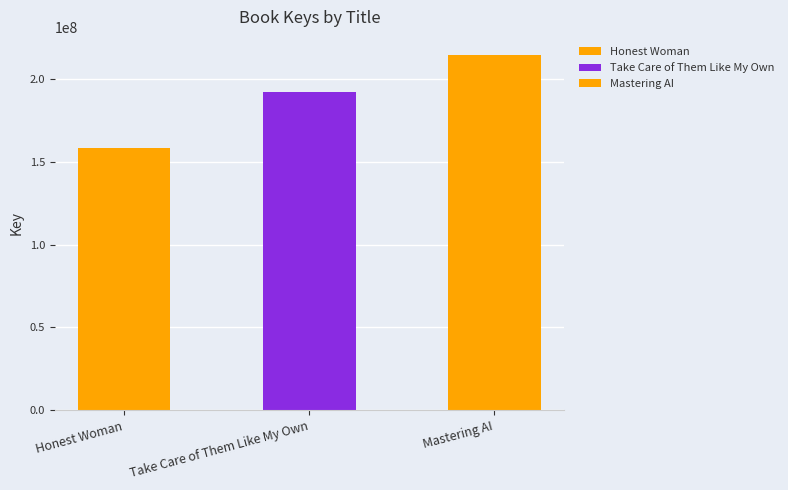

What is the ratio of the value at Honest Woman to the value at Mastering AI?

0.7